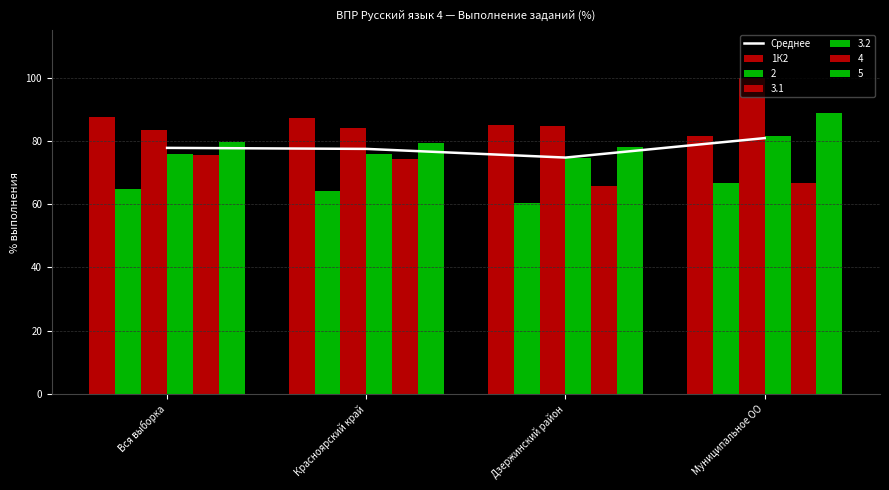

Reading left to right, extract all data points from this chart.

Среднее: 77.8	77.5	74.7	80.9
1К2: 87.4	87.2	85.1	81.5